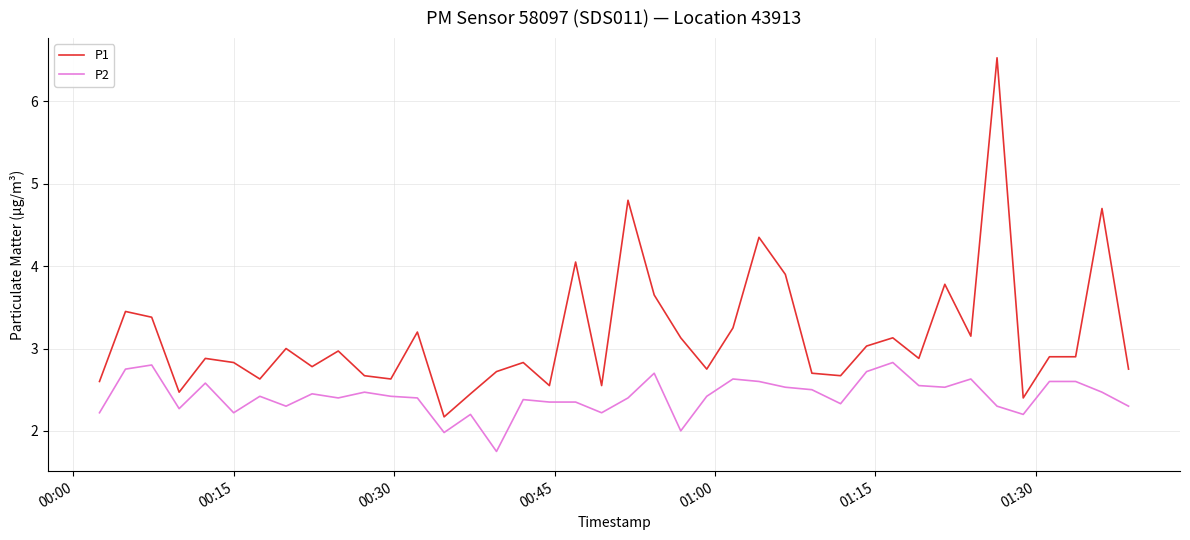

Rank the series by their average value, from highest to lowest.

P1, P2